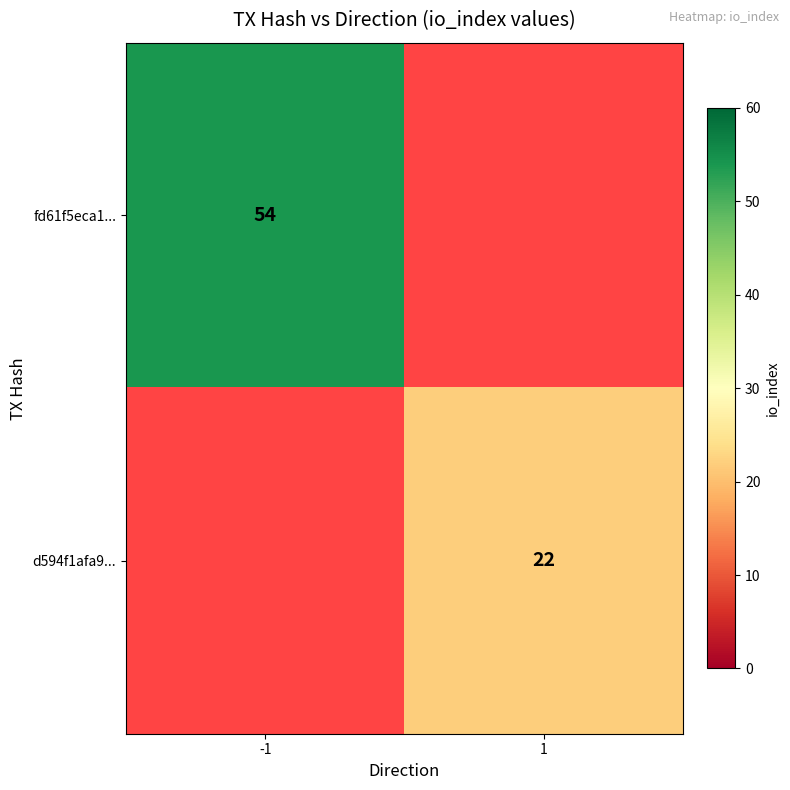

The value of fd61f5eca1... at -1 is 54. True or false?

True